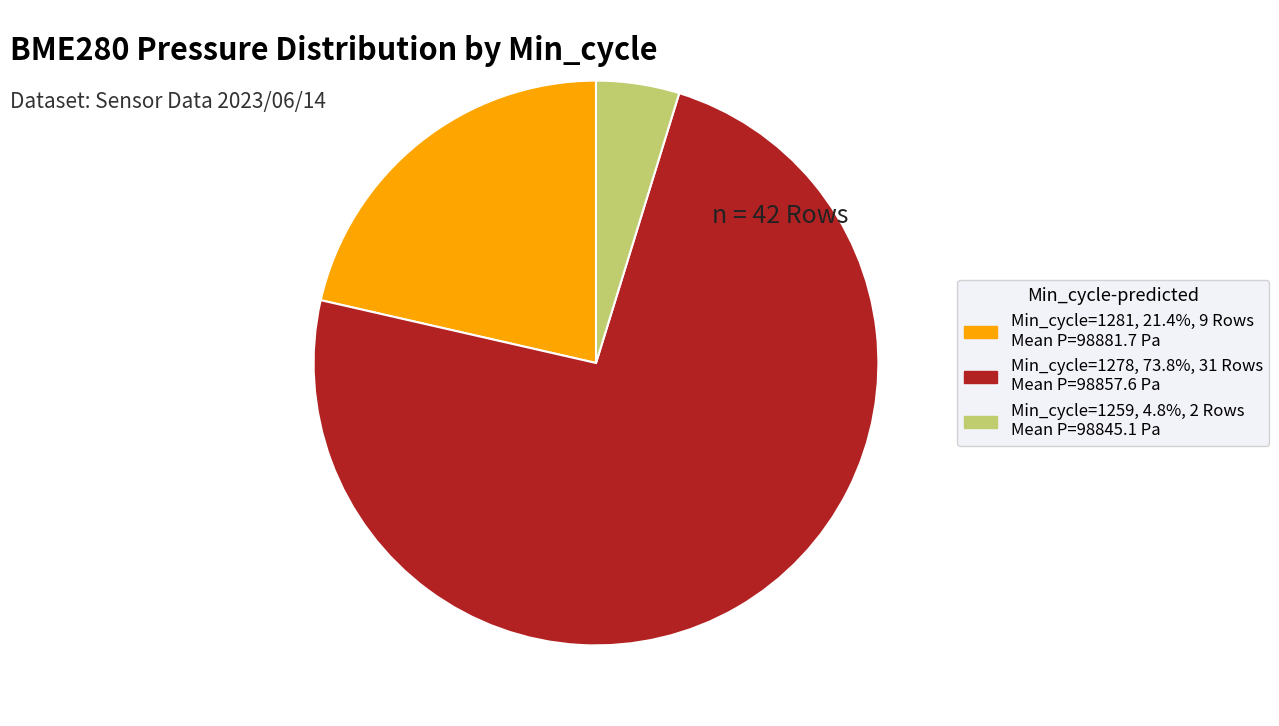

Is there any slice that represents more than half of the pie?

Yes